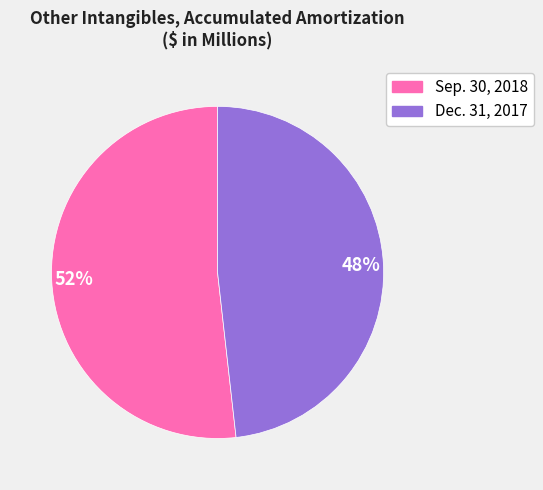

Approximately how many times larger is the value at Dec. 31, 2017 compared to Sep. 30, 2018?

0.9